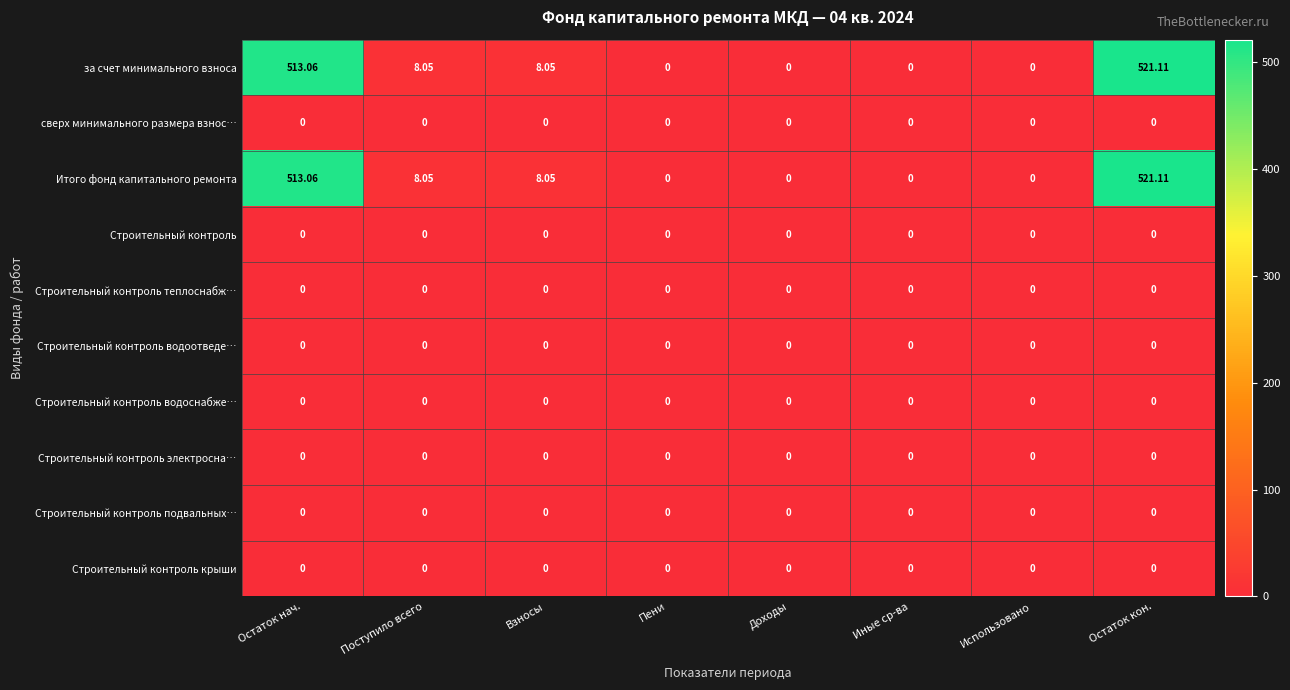

At which category does the chart reach its peak across all series?

Остаток кон.